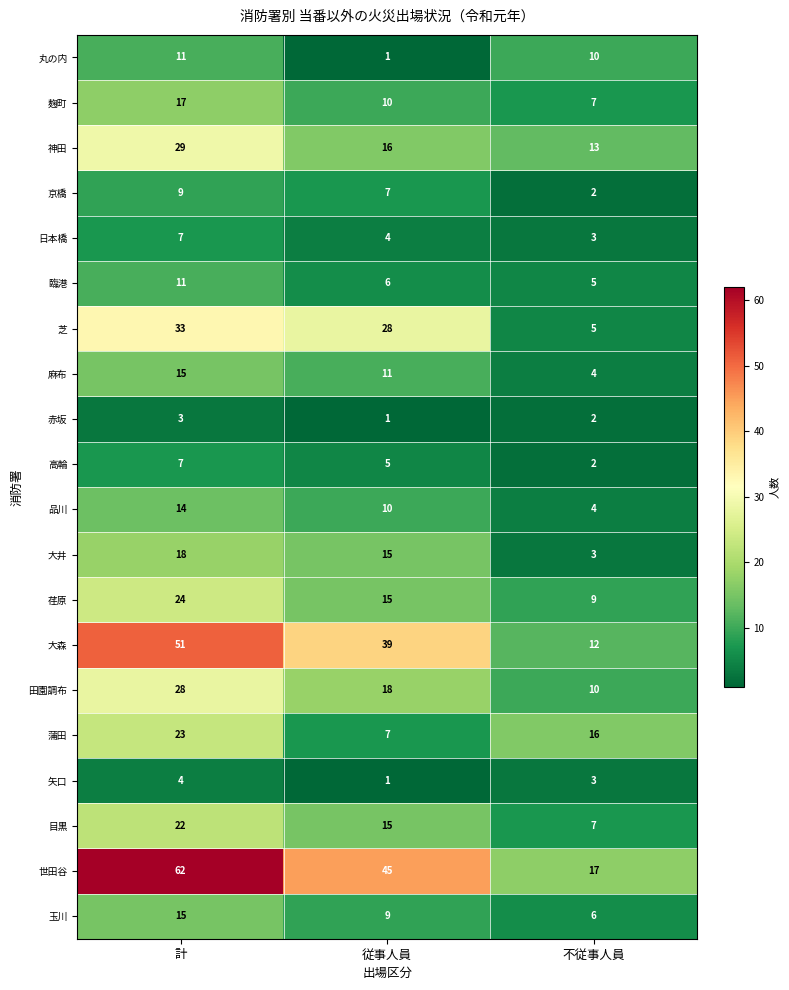

Is it true that 矢口 equals 1 at 従事人員?

True